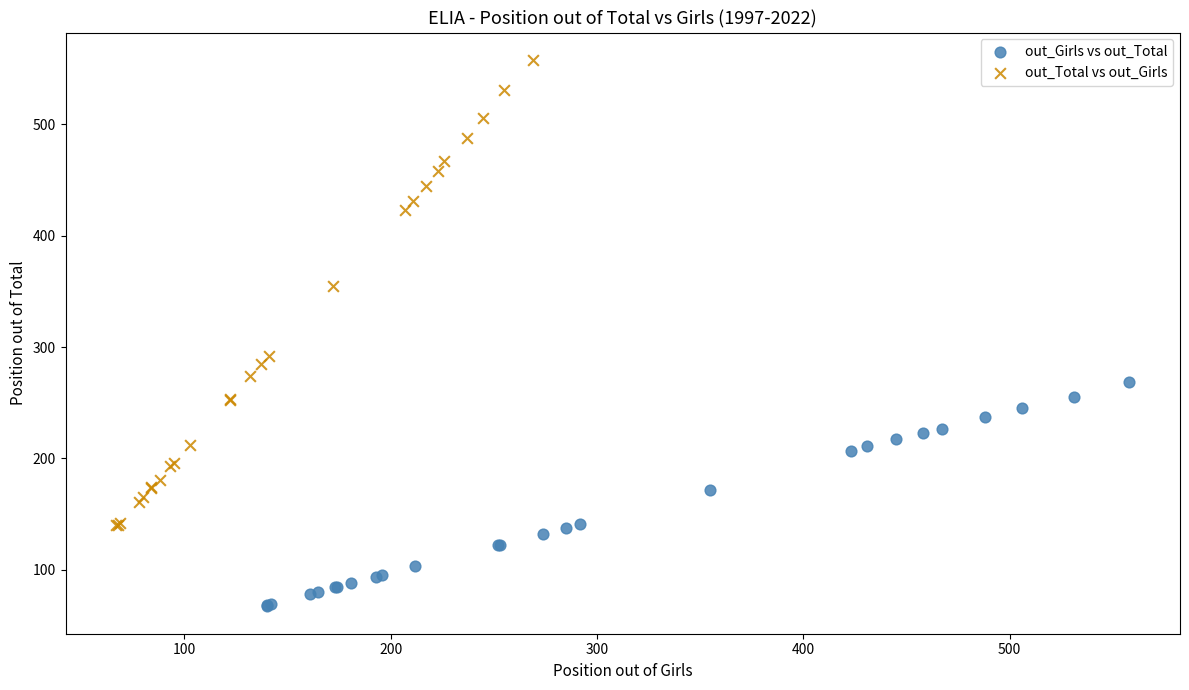

Which series contains the highest Y value?

out_Total vs out_Girls